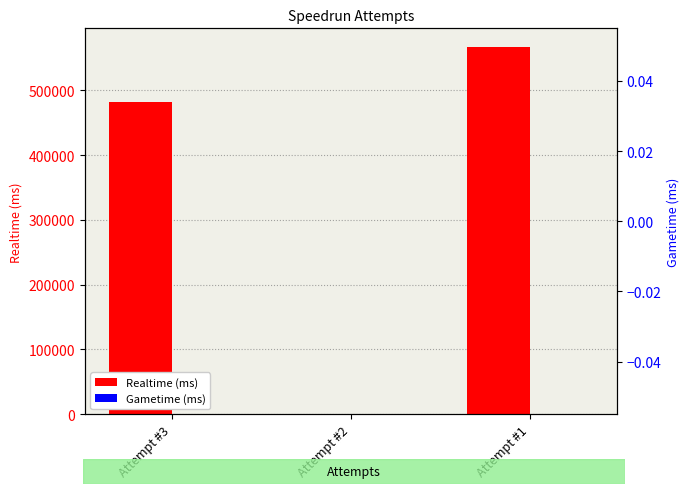

The value of Realtime (ms) at Attempt #1 is 937442. True or false?

False